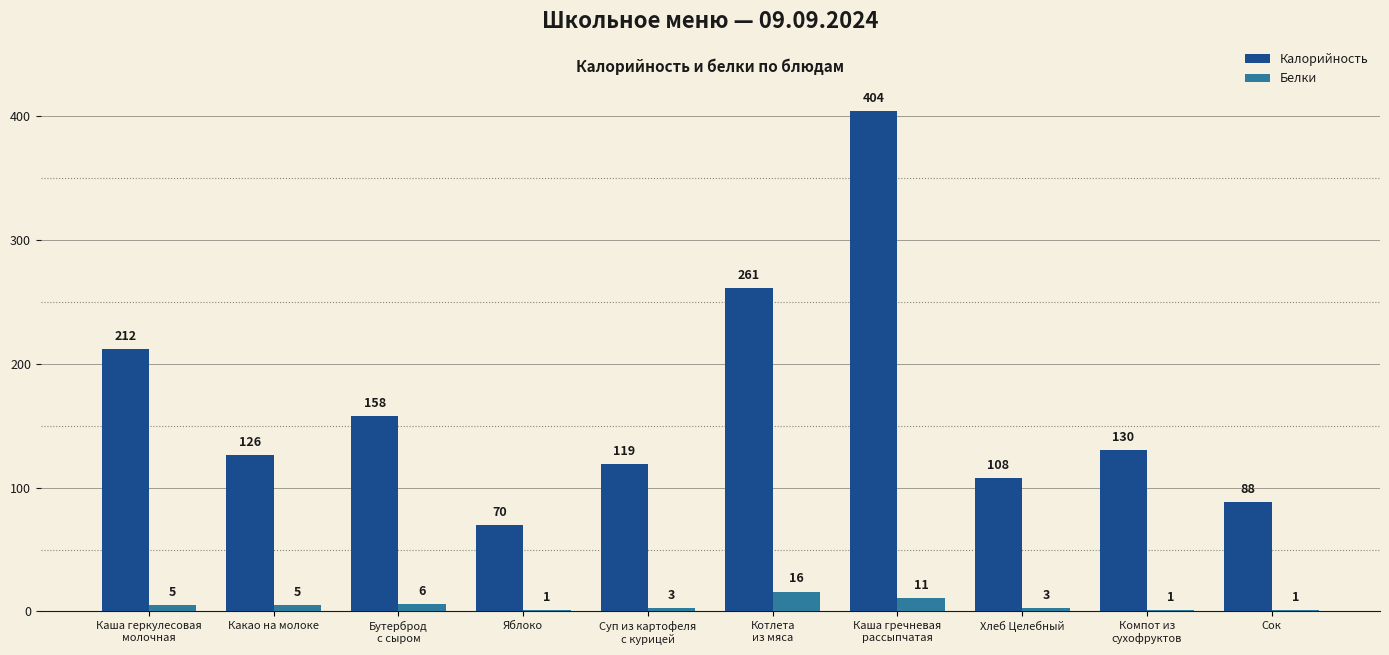

What are all the series names shown in the legend?

Калорийность, Белки